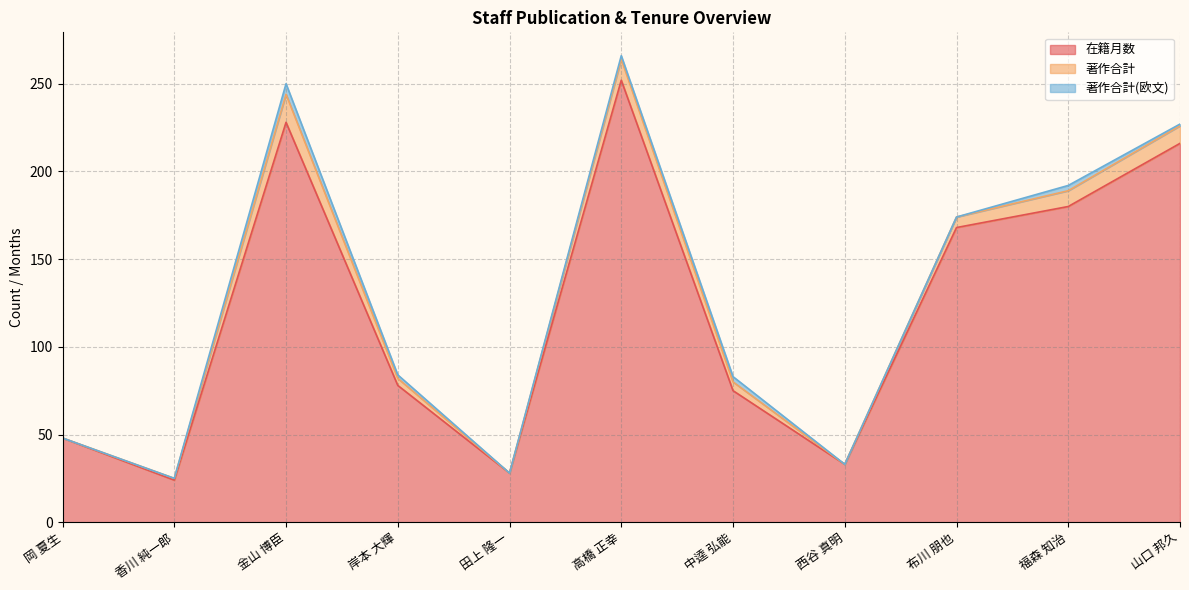

Reading left to right, list all the values displayed in this chart.

在籍月数: 48	24	228	78	28	252	75	33	168	180	216
著作合計: 0	1	16	4	0	12	5	0	6	9	10
著作合計(欧文): 0	0	6	2	0	2	3	0	0	3	1